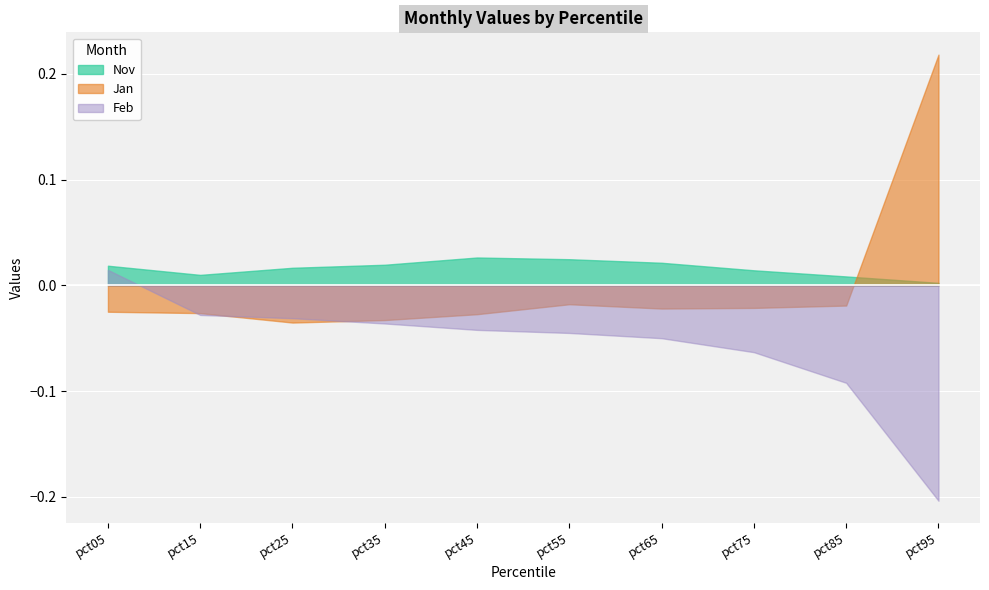

How many times do Jan and Nov cross each other?

1